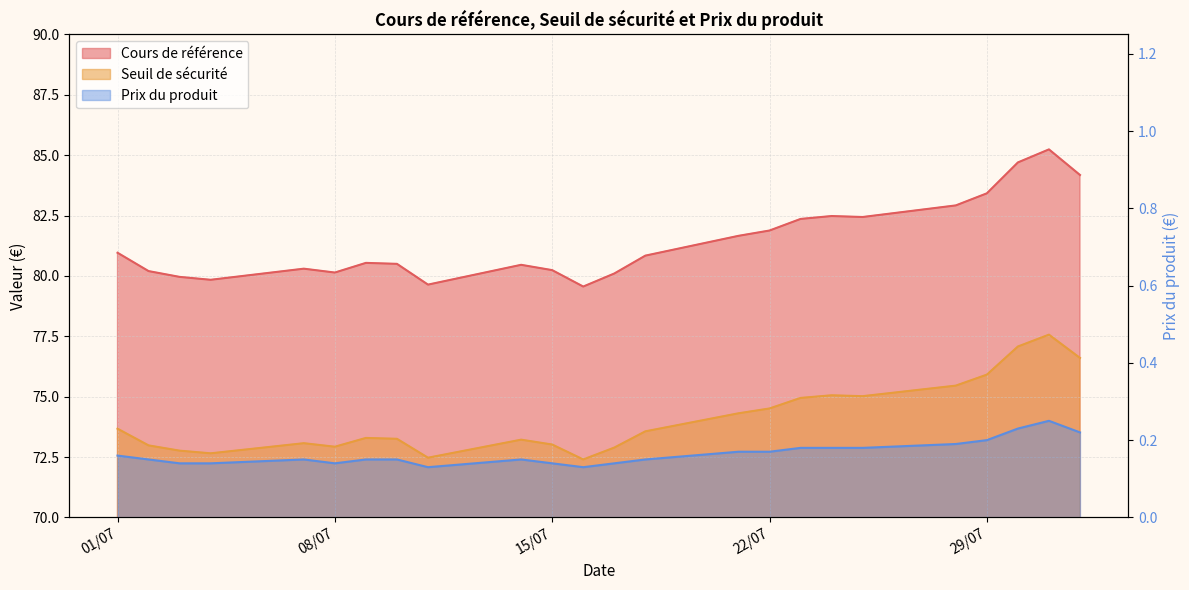

At 01/07, list the series in order from smallest to largest.

Prix du produit, Seuil de sécurité, Cours de référence